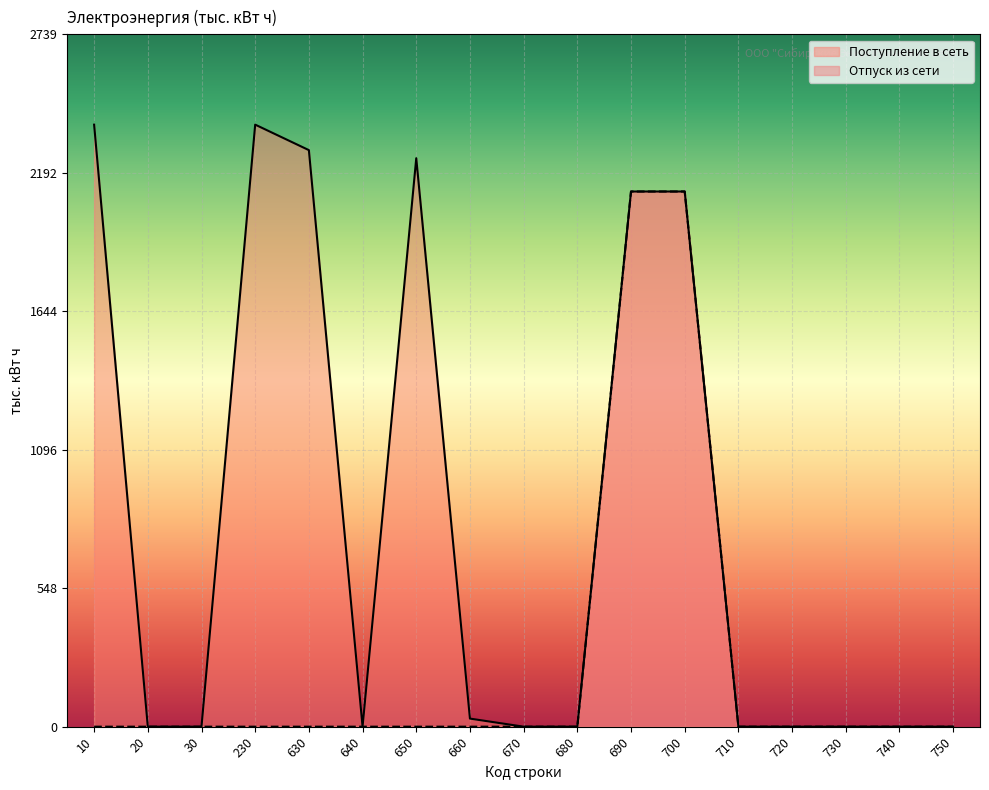

What is the average value of the Отпуск из сети series?

249.1